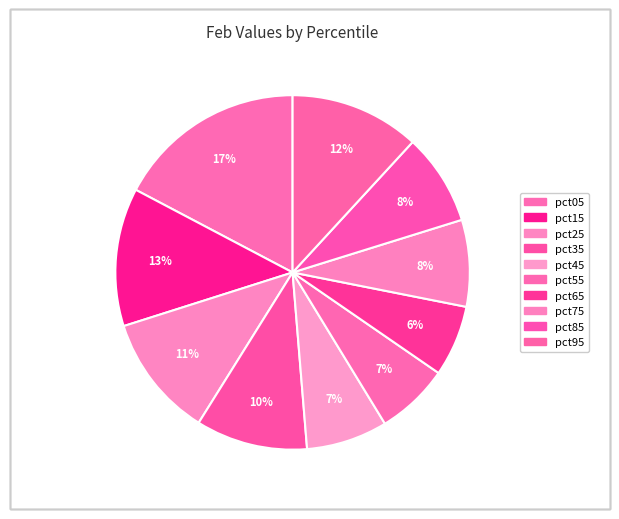

Which slice is the smallest?

pct65